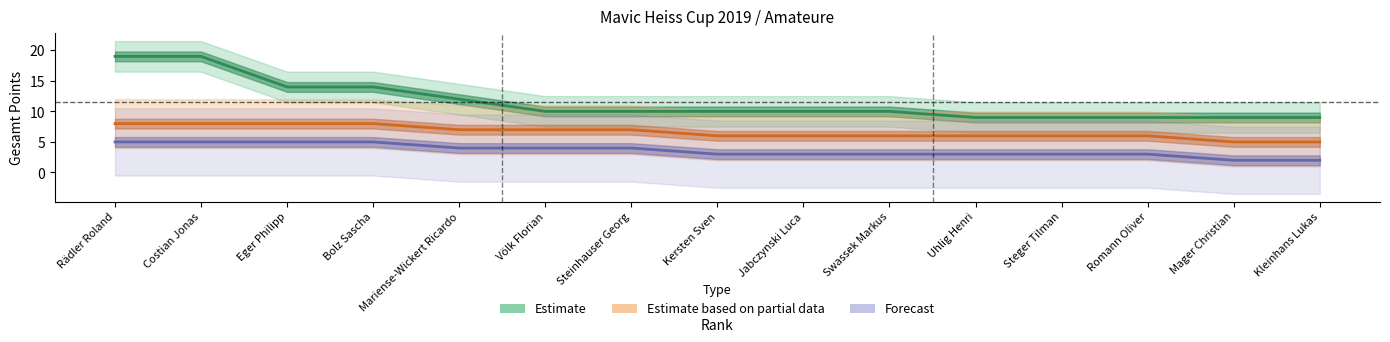

How many distinct data groups are displayed?

3